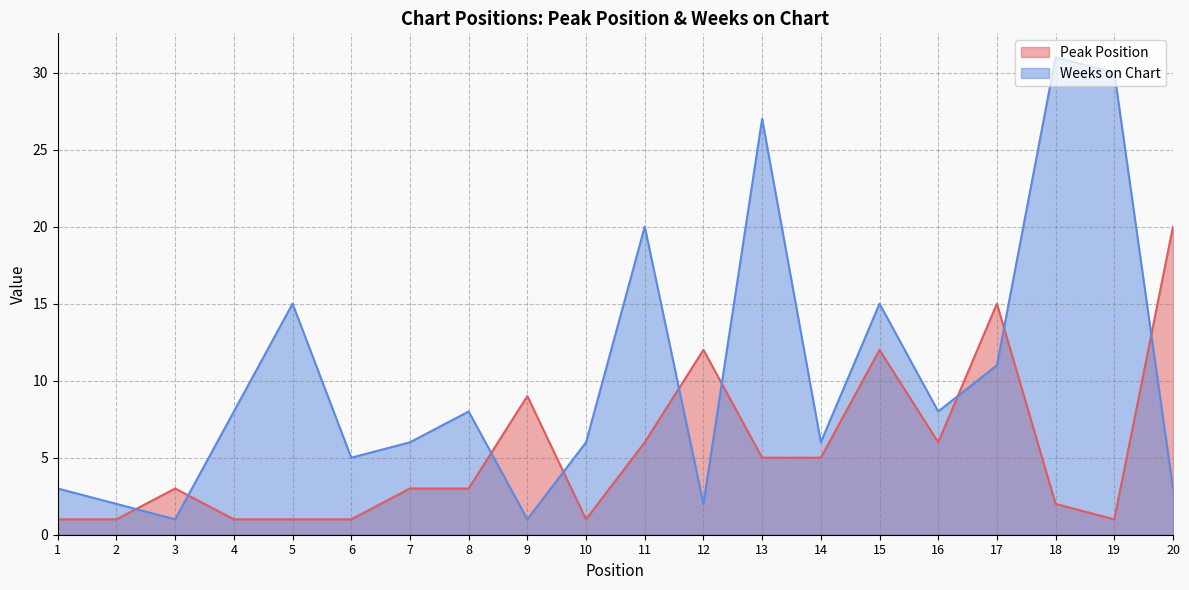

What is the greatest value displayed?

31